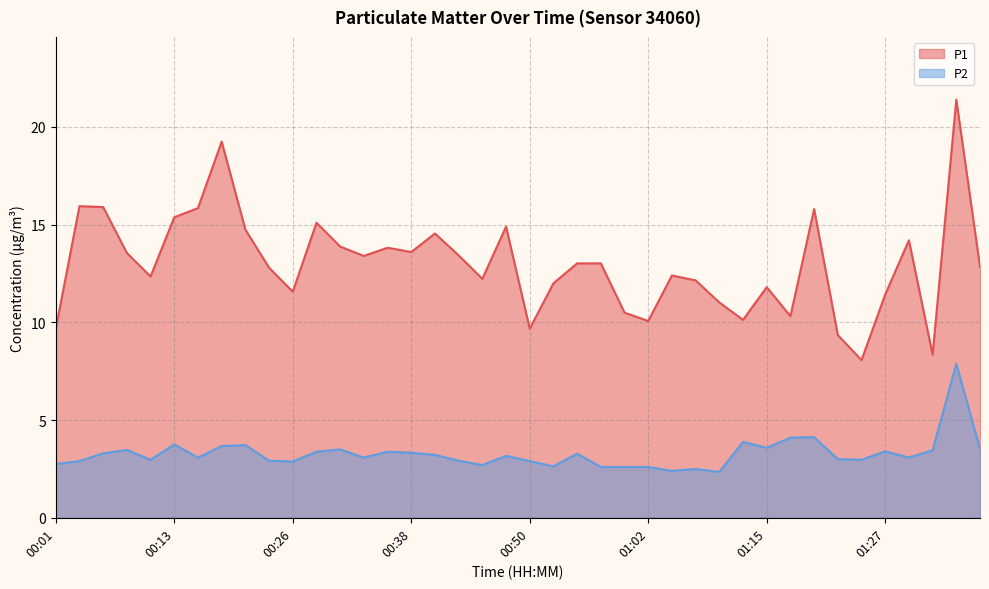

List the series in order of their overall mean, highest first.

P1, P2